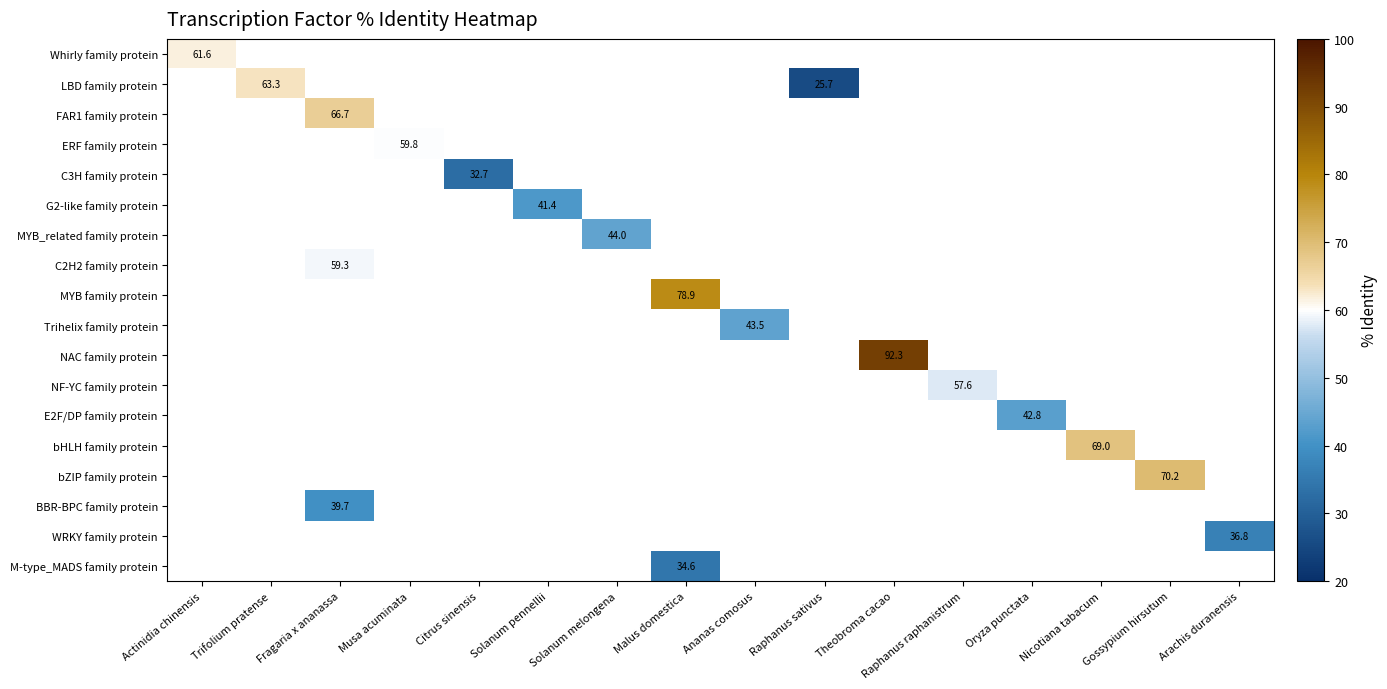

What is the maximum value shown in the chart?

92.3